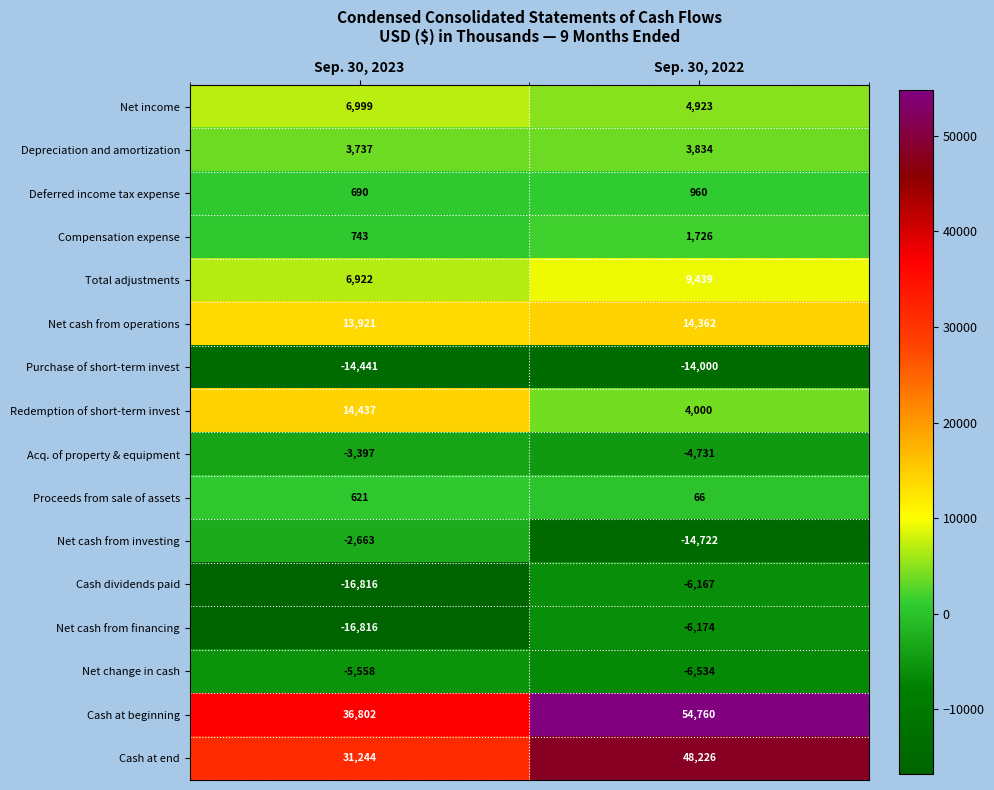

Which category has the highest value in the Depreciation and amortization series?

Sep. 30, 2022